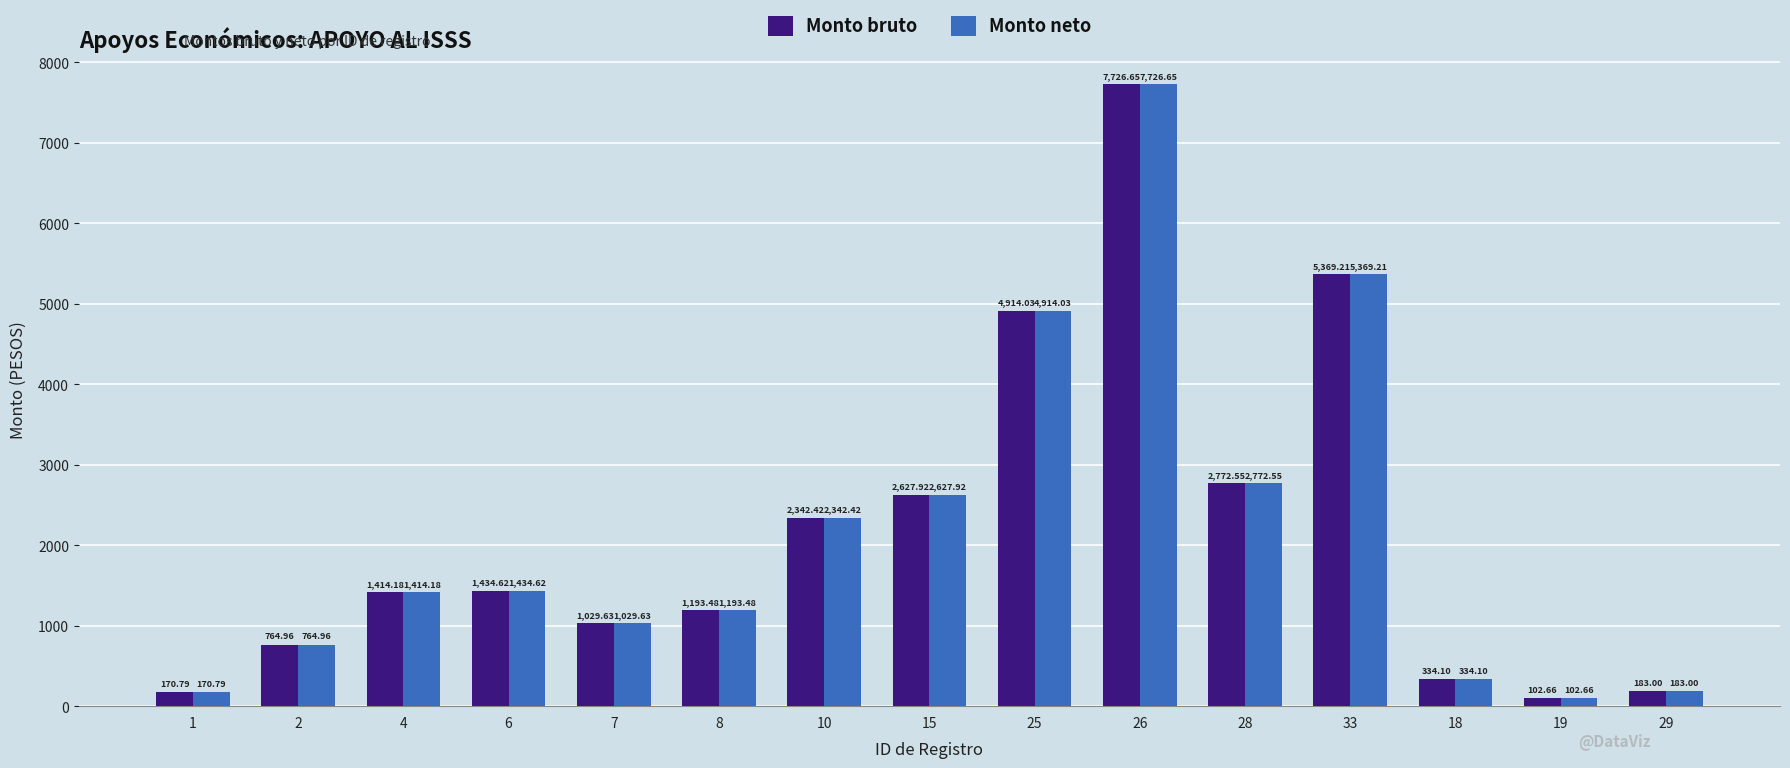

How many data points in Monto neto are less than 1414?

7